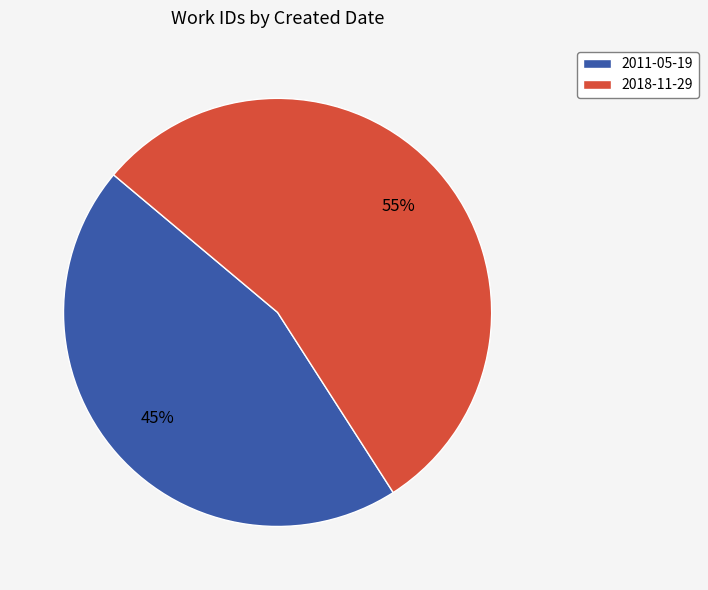

Which category has the smallest portion of the pie?

2011-05-19